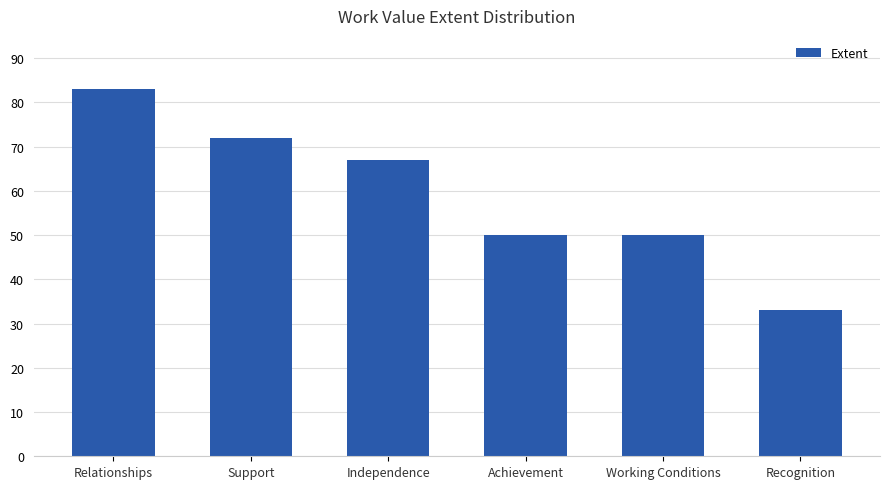

What is the change in value from Relationships to Working Conditions?

-33